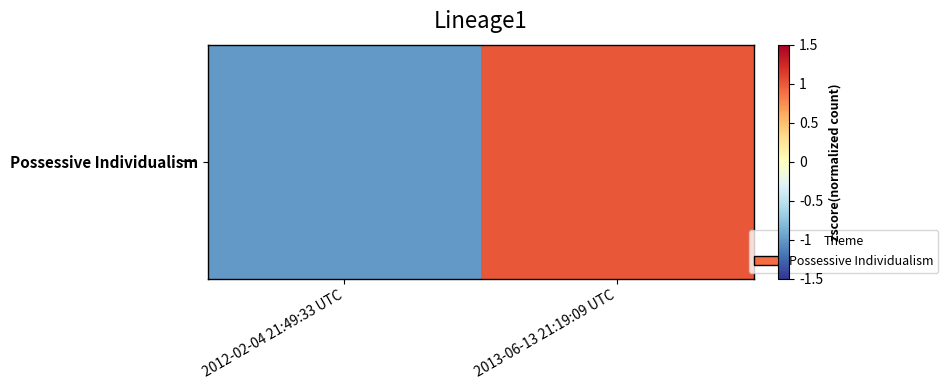

Which has a higher value, 2013-06-13 21:19:09 UTC or 2012-02-04 21:49:33 UTC?

2013-06-13 21:19:09 UTC